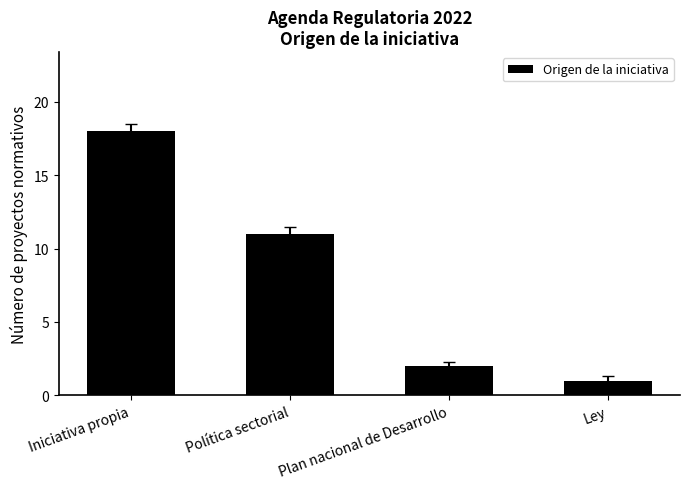

Reading left to right, list all the values displayed in this chart.

18	11	2	1